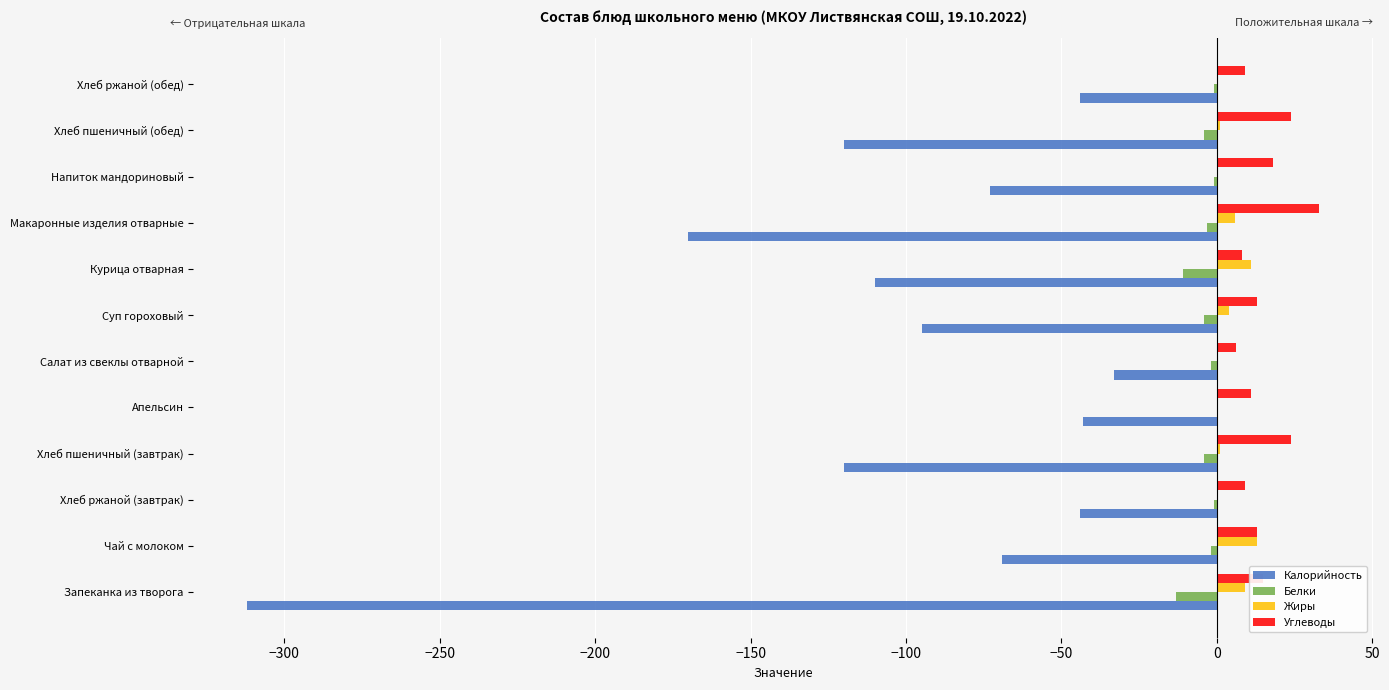

Is it true that Калорийность equals -120.0 at Хлеб пшеничный (обед)?

True